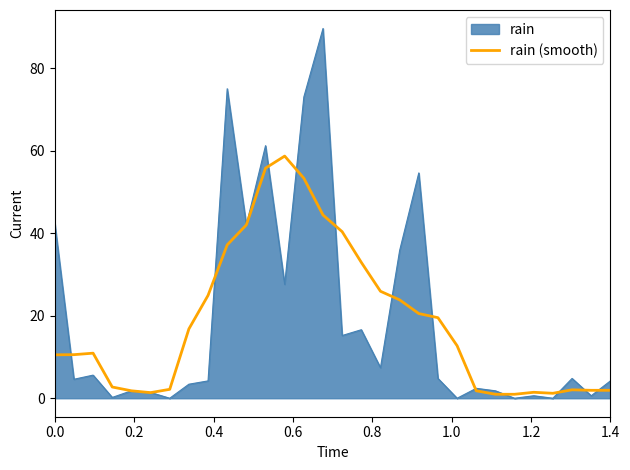

What is the maximum value for rain?

89.6